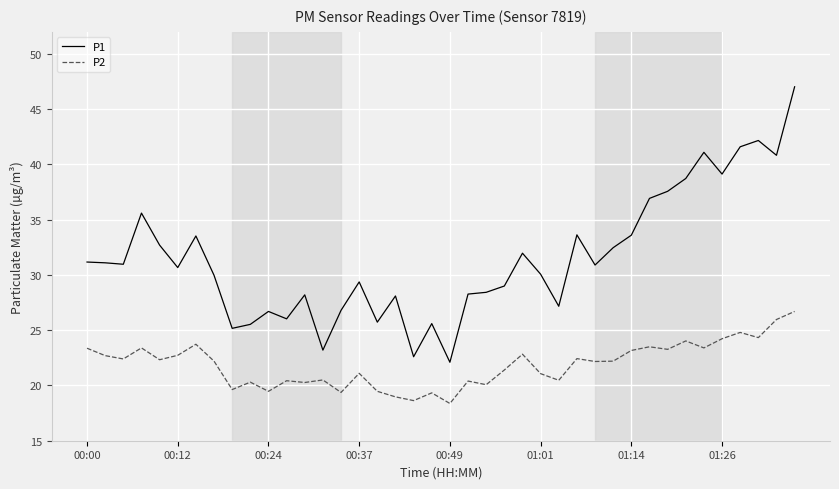

What is the minimum value shown in the chart?

18.4